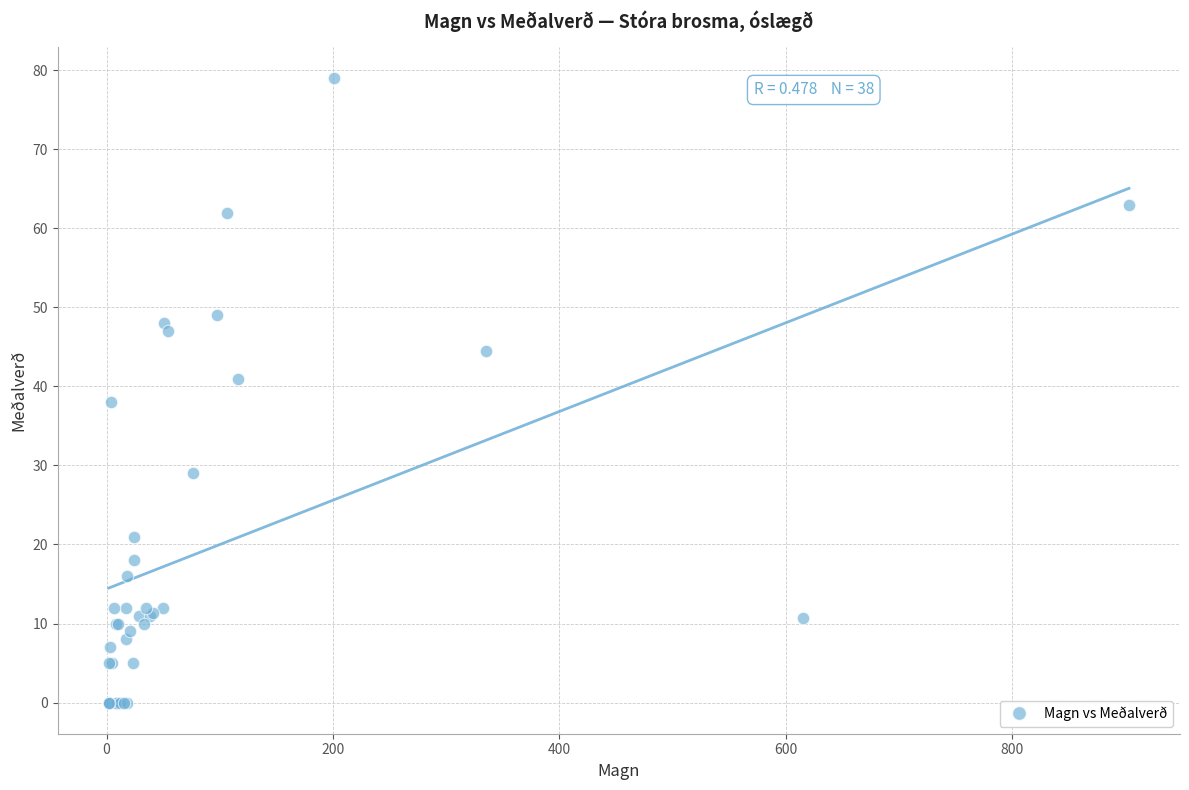

What Y value in the scatter plot is closest to 39?

38.0